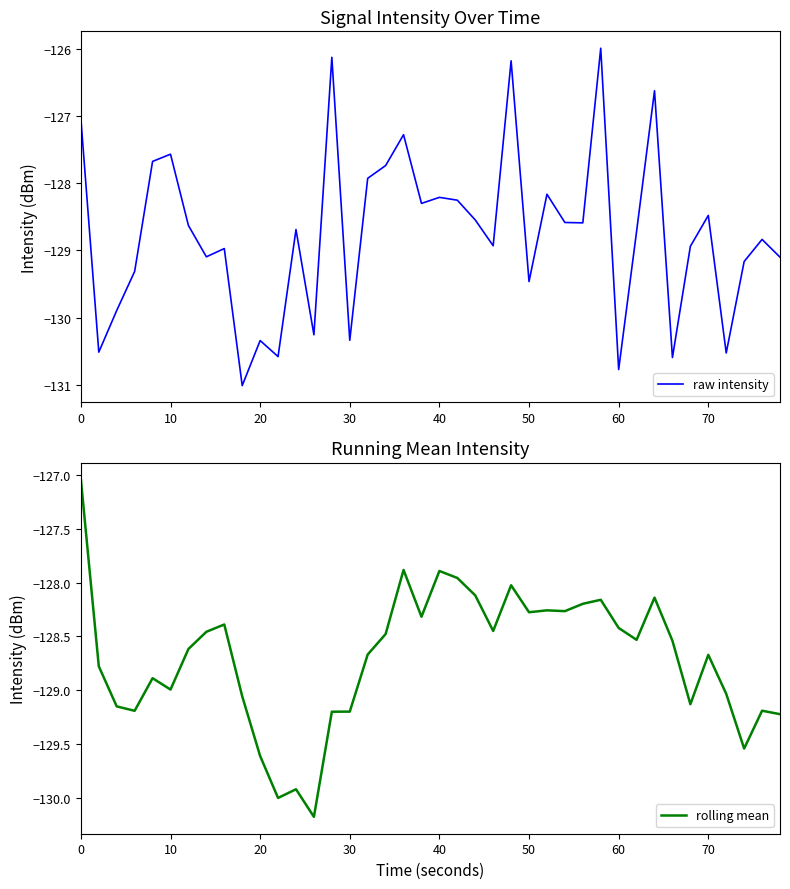

Is it true that rolling mean equals -29.9 at 10?

False